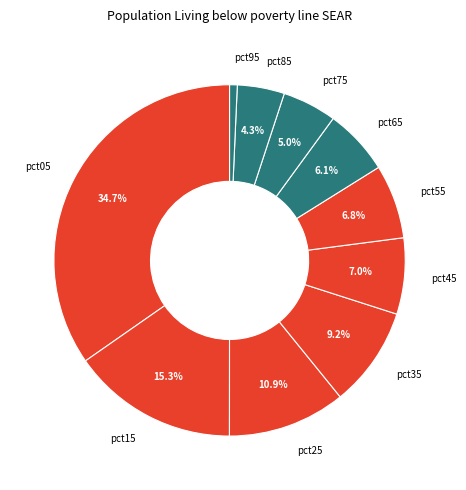

To the nearest percent, what is the difference between the largest and smallest slice percentages?

34%